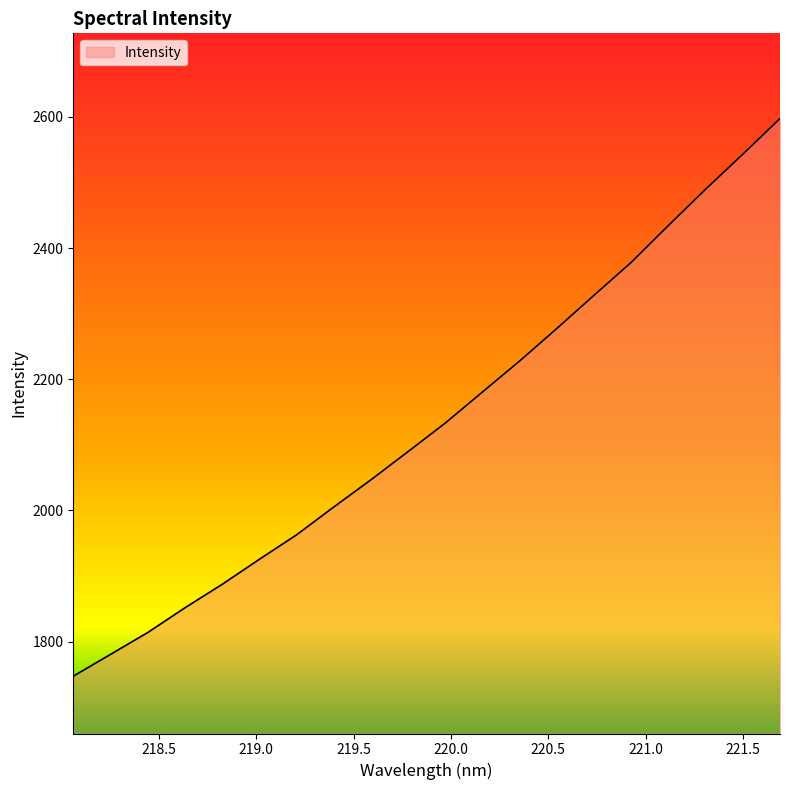

True or false: the data has more than 2 interior local peaks.

False